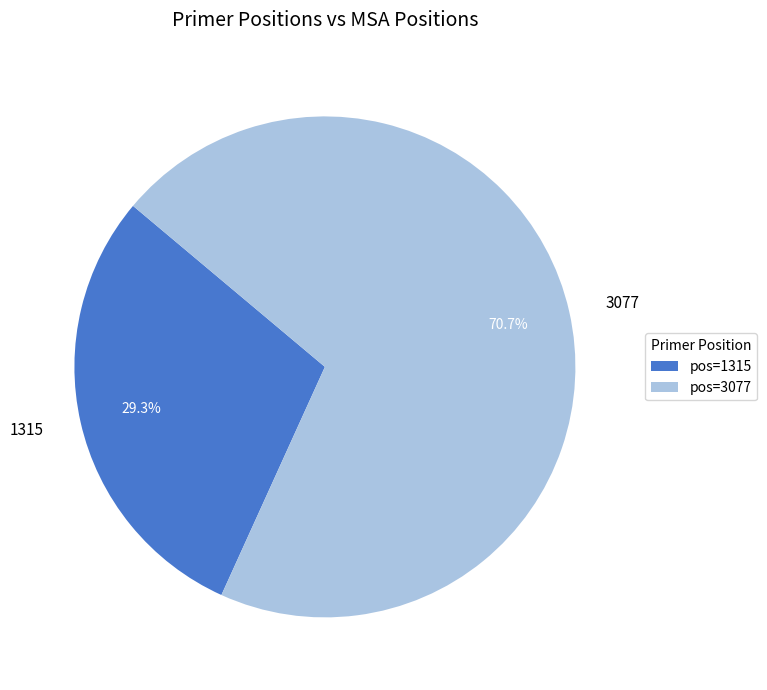

To the nearest percent, what is the combined percentage of 3077 and 1315?

100%